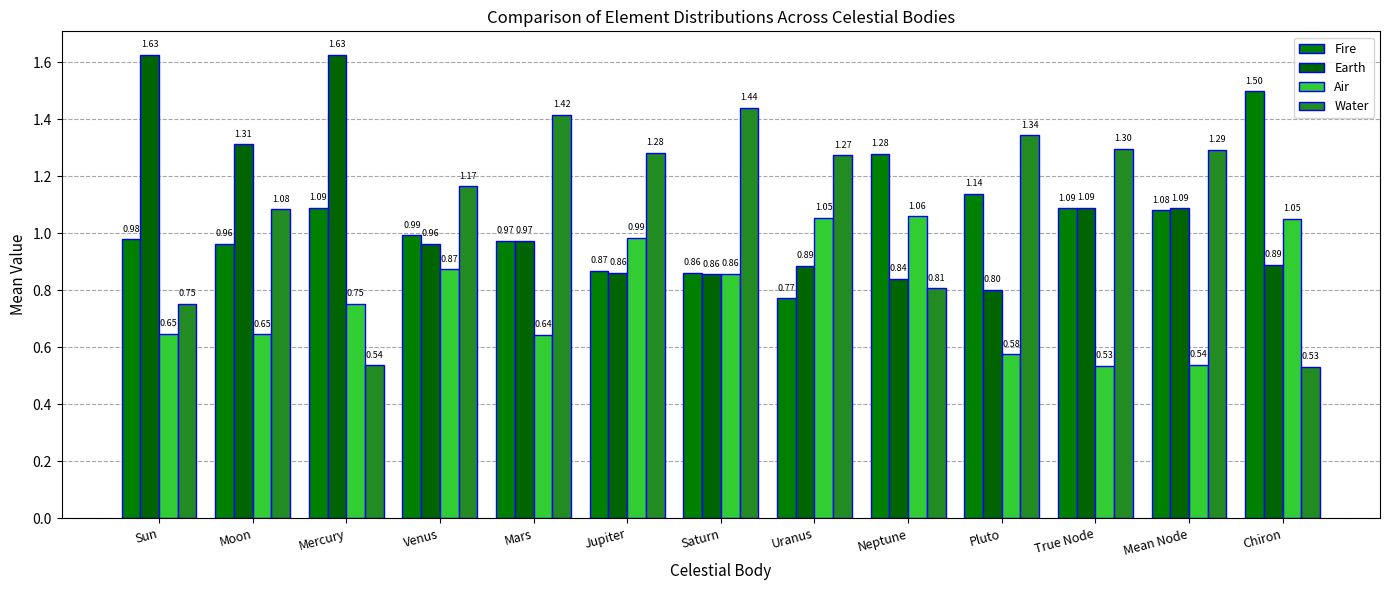

How many data points does each series have?

13